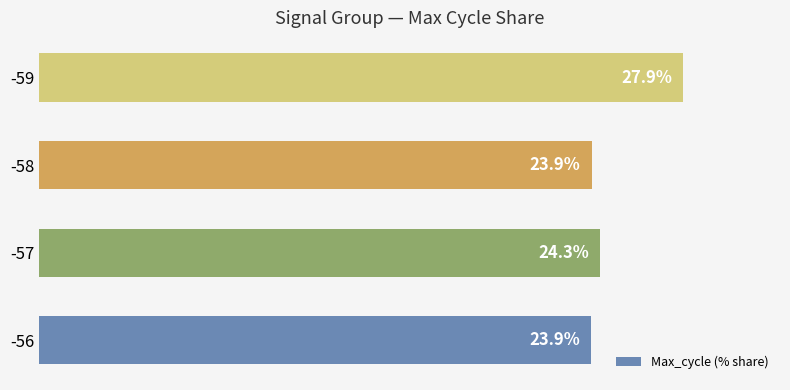

Are the bars horizontal?

Yes